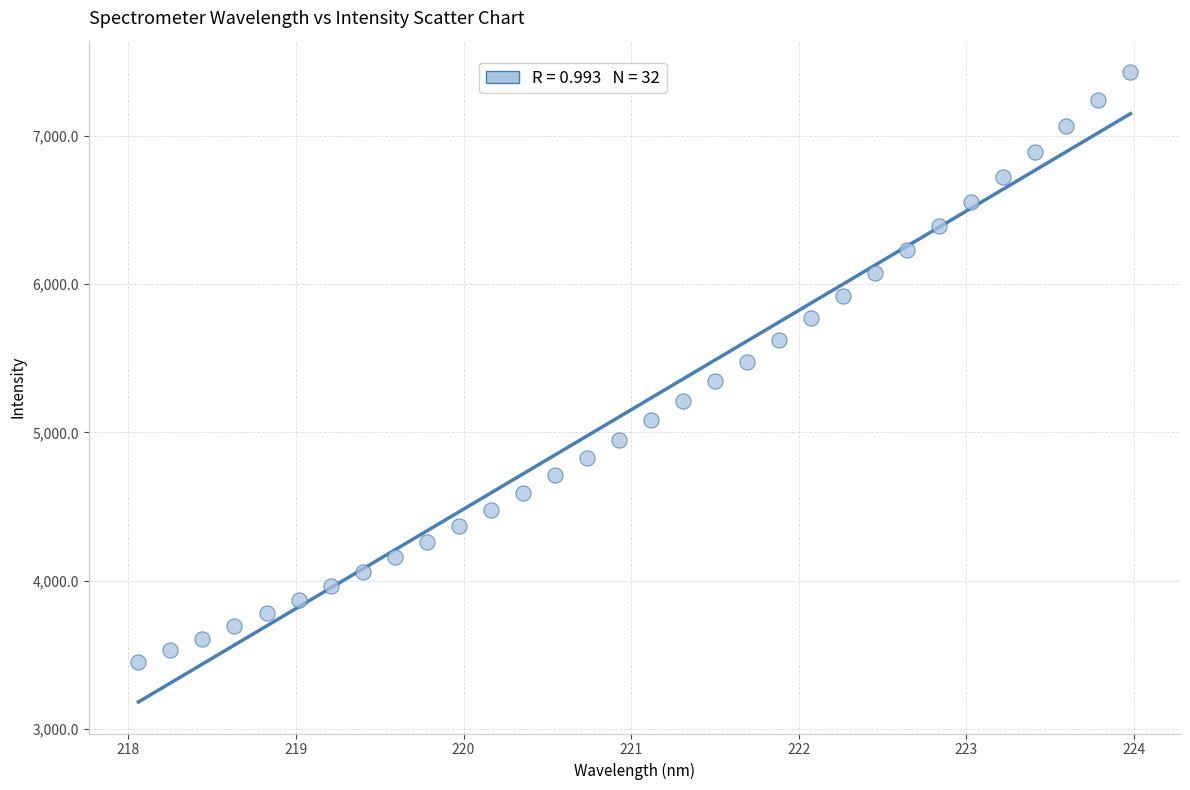

What is the range of X values (max minus min)?

5.9